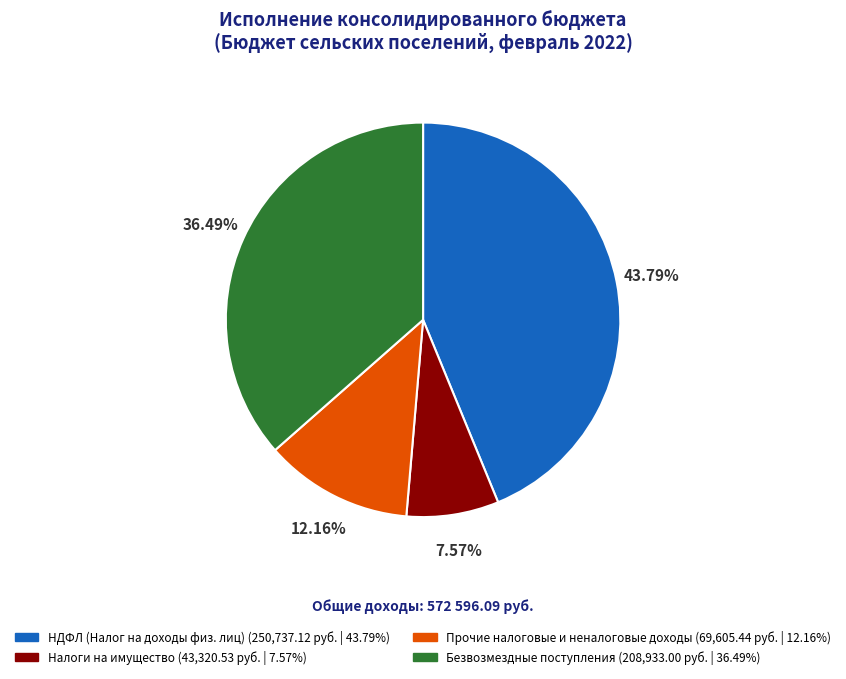

Does any single category account for the majority?

No